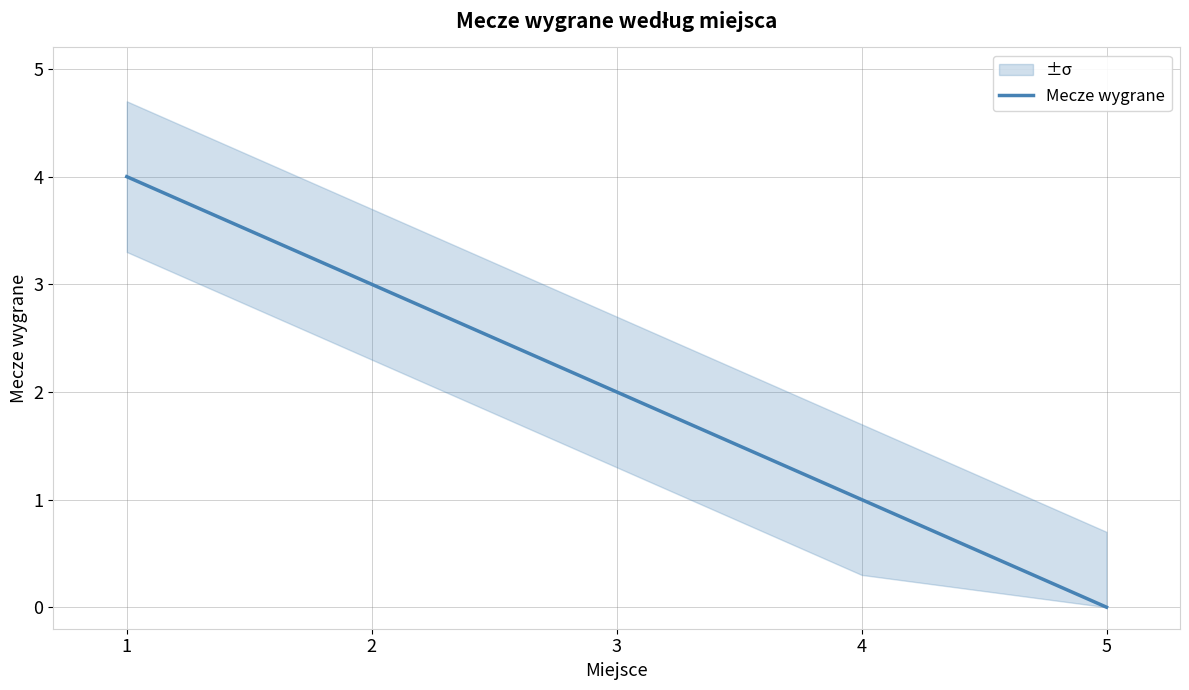

How many categories are shown in the chart?

5